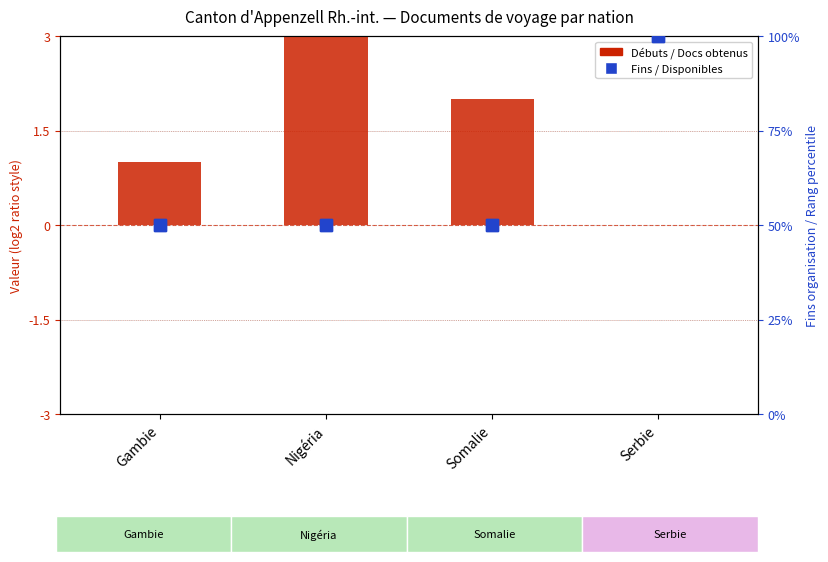

Which series changed the most between Somalie and Serbie?

Fins organisation départ (col_14)